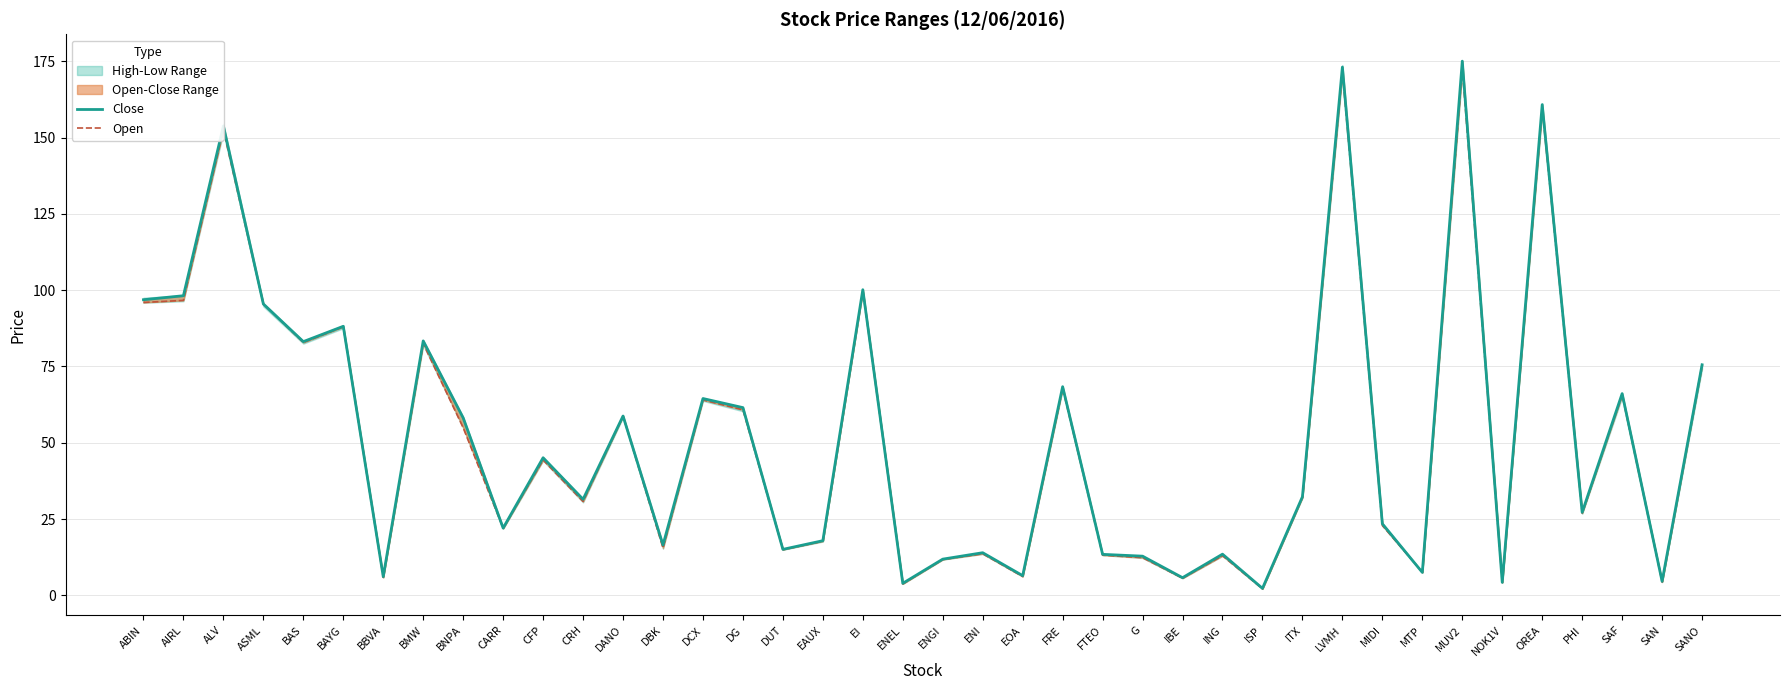

The Open series shows 273.8 at MUV2. True or false?

False